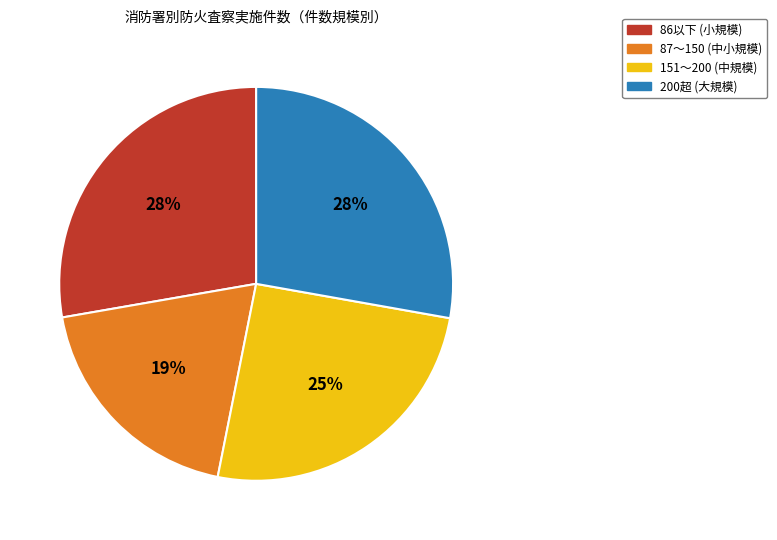

Is there any slice that represents more than half of the pie?

No